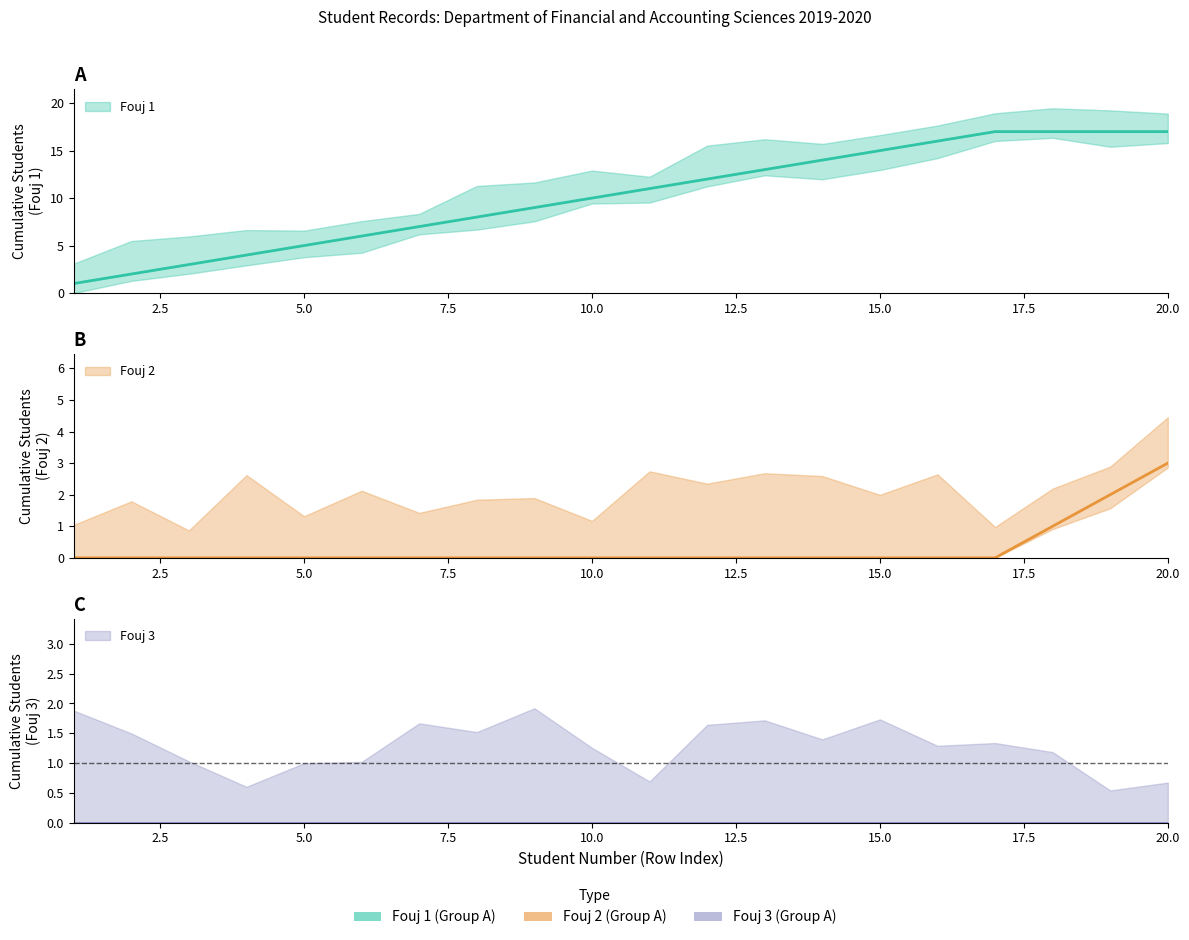

Where is Group B nearest to the value 1?

1